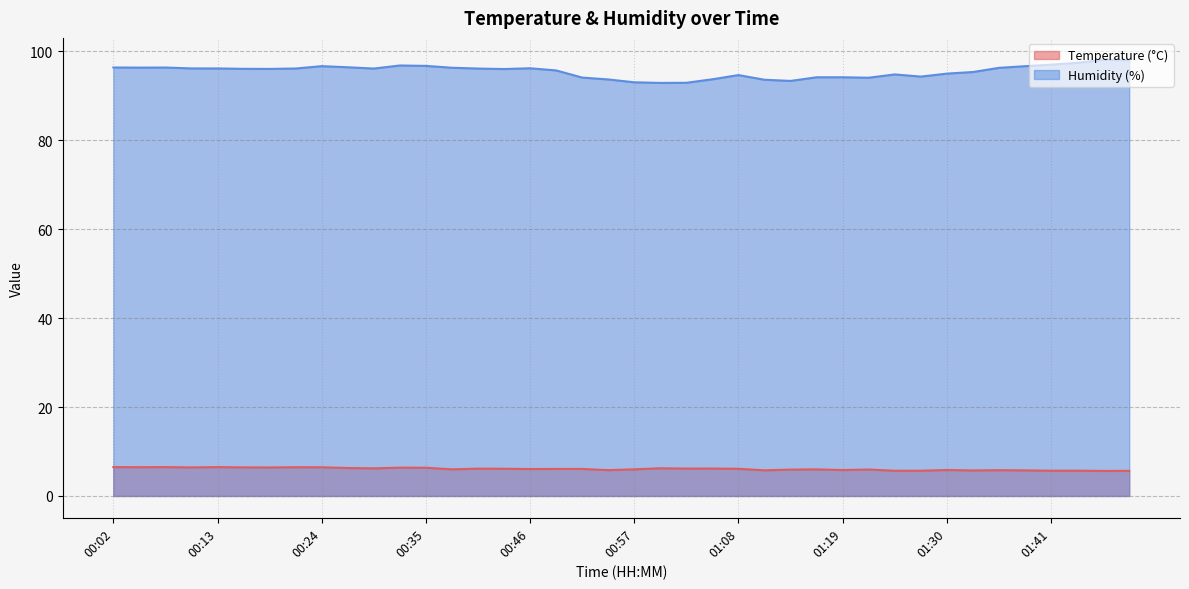

What is the total value across all series at 00:40?

102.2